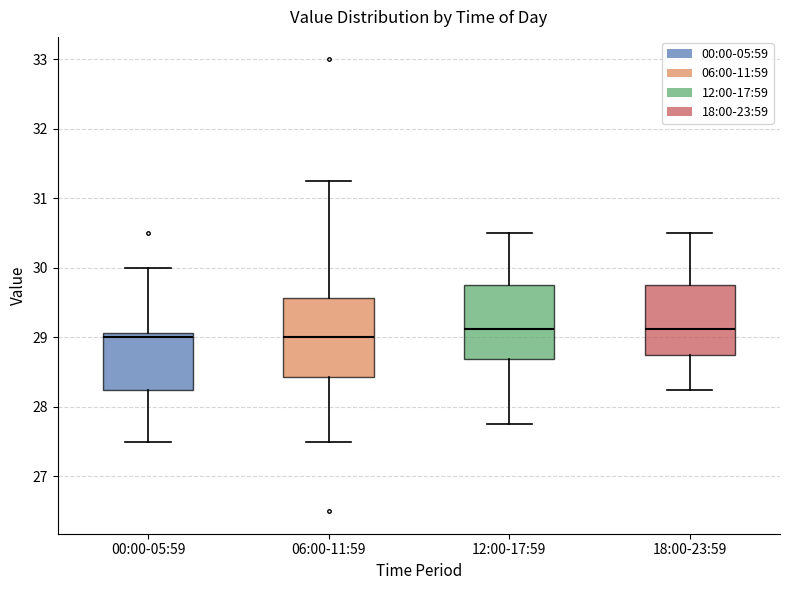

Where is the lower edge of the box for 12:00-17:59 on the y-axis? The values are not printed on the chart, so give them approximately, as read against the axis.

28.7